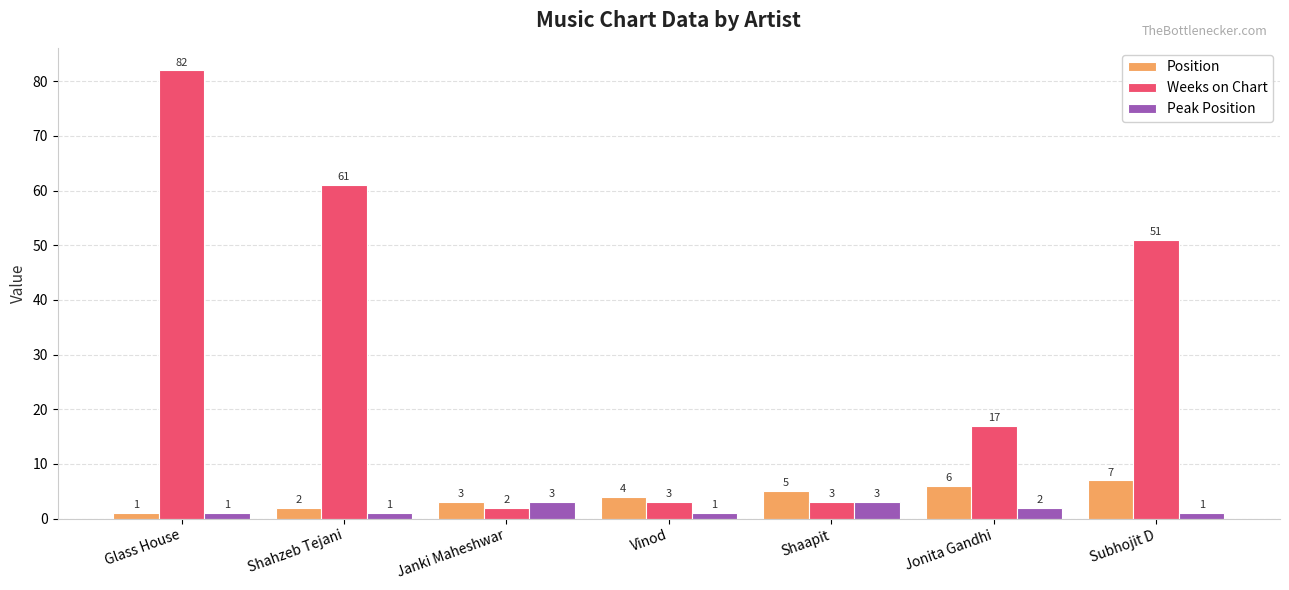

Count the Position values in the range 2 to 6.

5